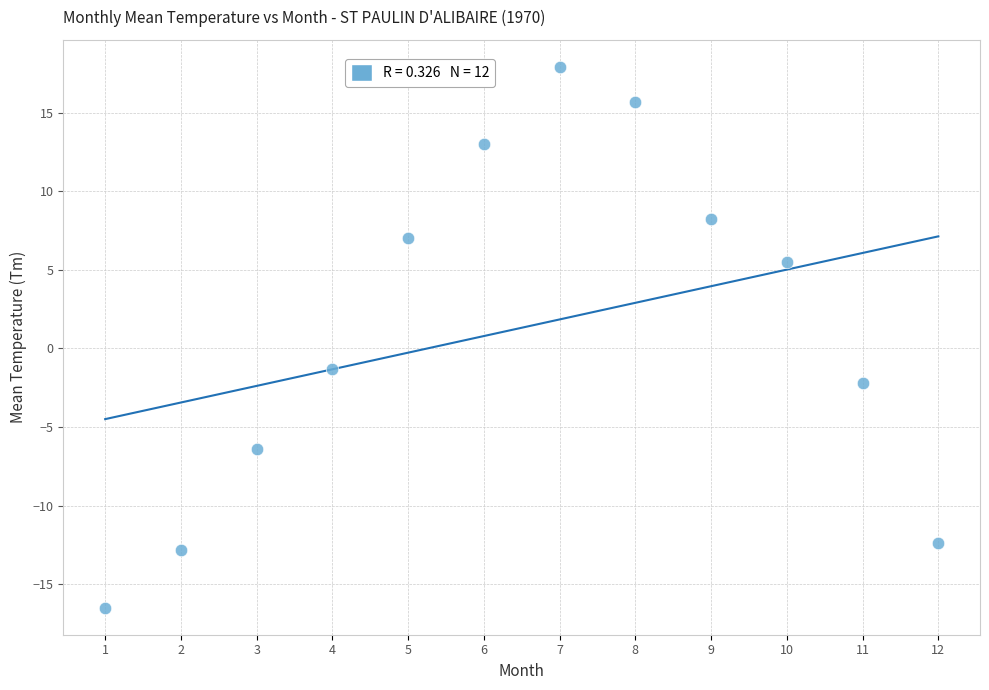

What Y value in the scatter plot is closest to 0?

-1.3